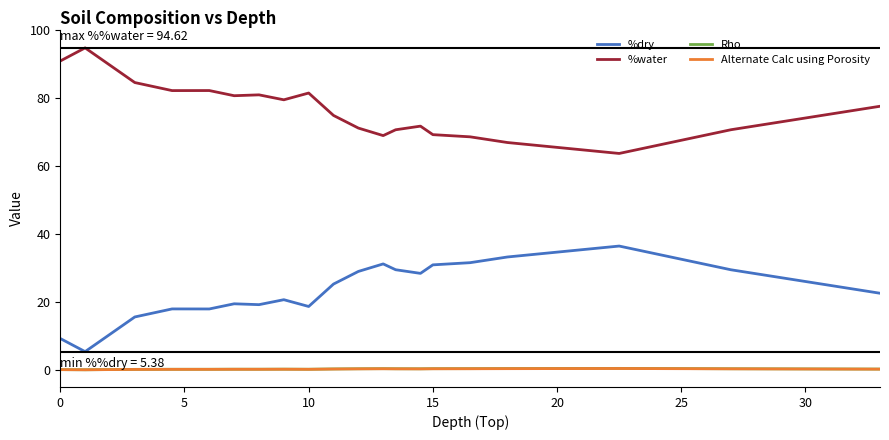

Does the chart display data point markers on the line(s)?

No